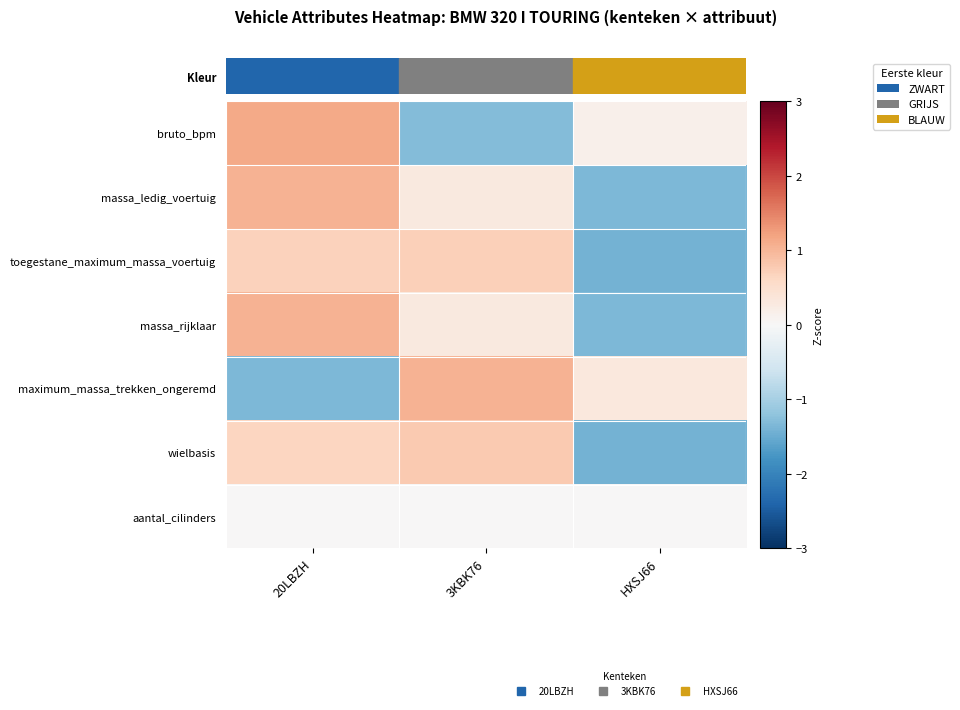

At how many categories does at least one series exceed 0?

3